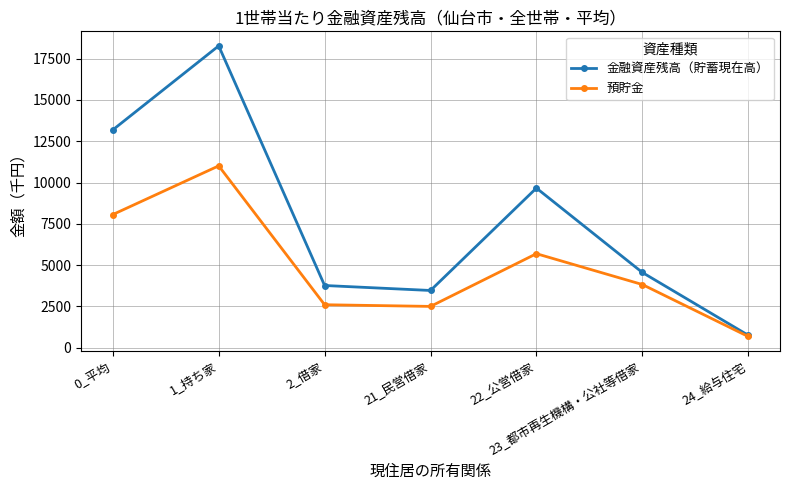

Where is the first local maximum for 金融資産残高（貯蓄現在高）?

1_持ち家